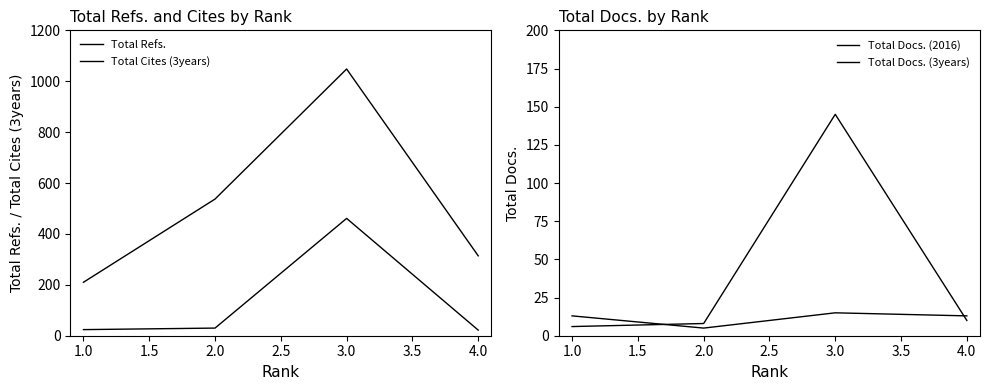

What is the smallest value displayed?

5